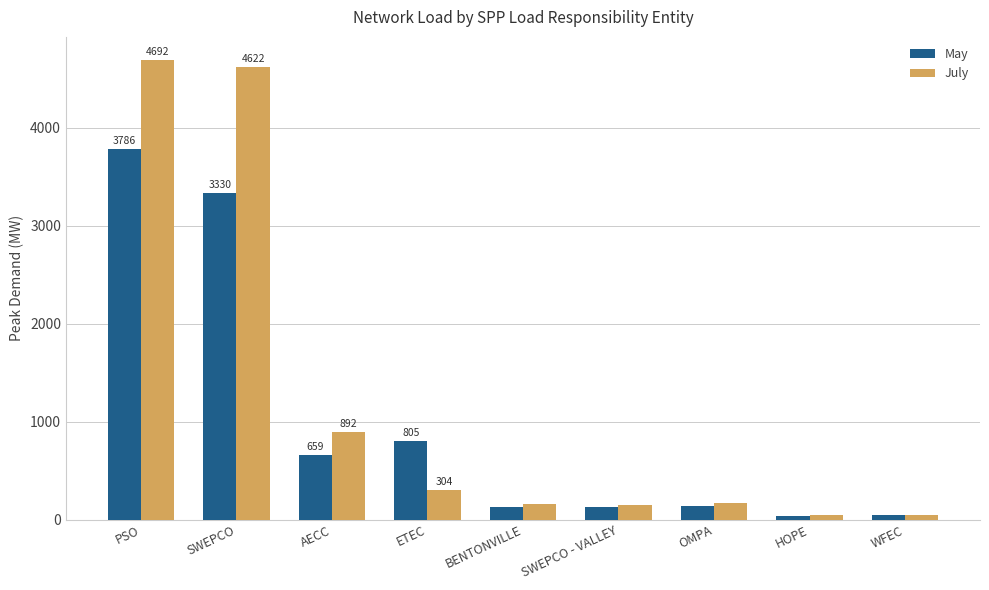

The value of July at SWEPCO is 3101.4. True or false?

False